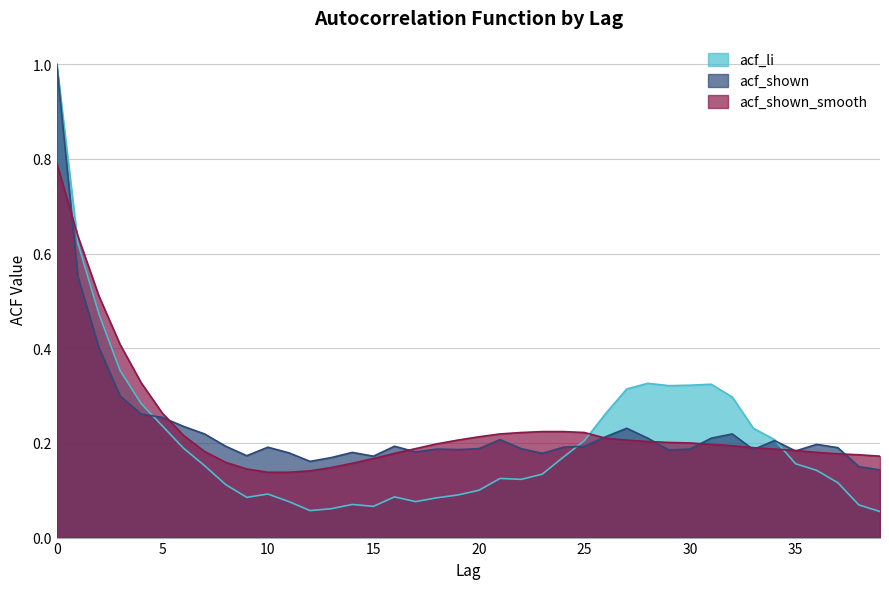

Is it true that acf_li equals 0.2 at 34?

True